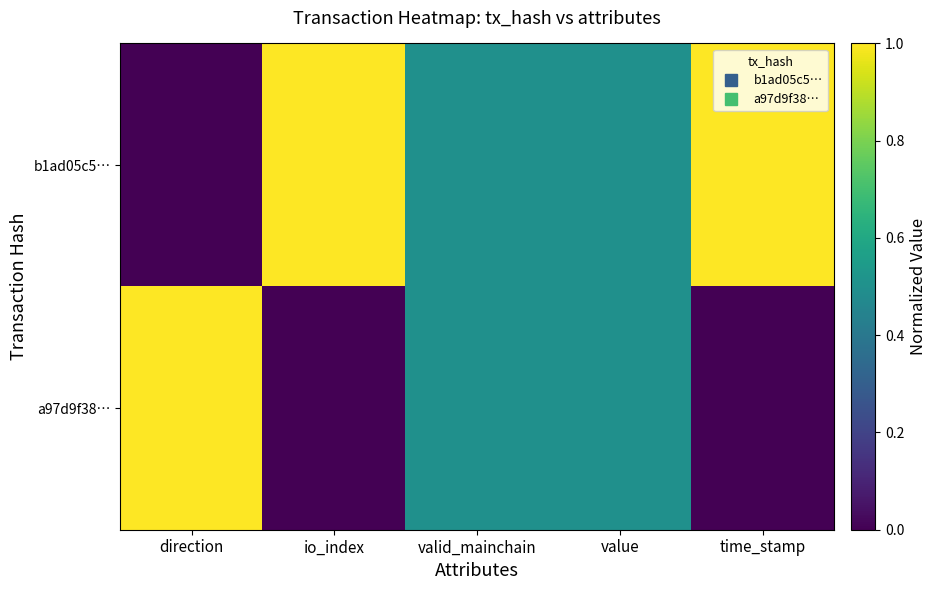

At how many categories does at least one series exceed 0?

5